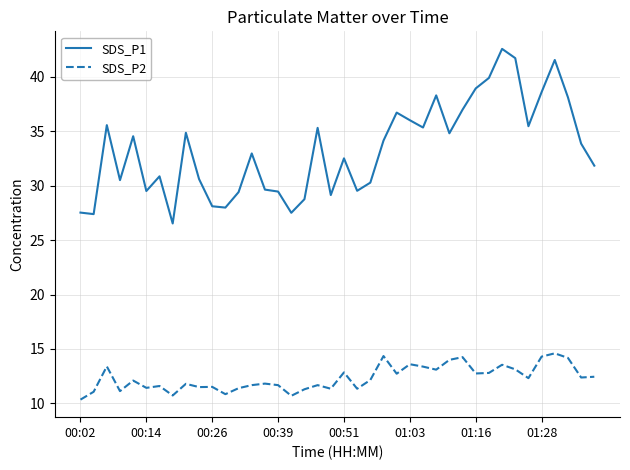

Rank the series by their maximum value, from lowest to highest.

SDS_P2, SDS_P1